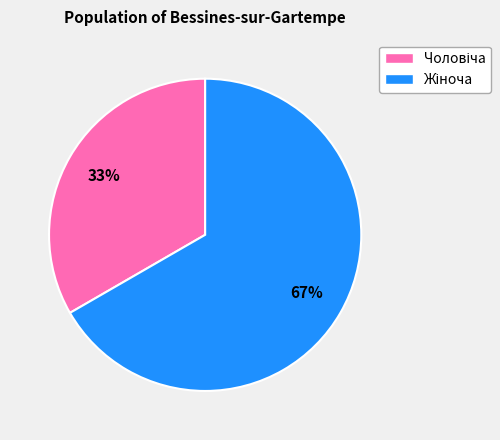

Does any single category account for the majority?

Yes